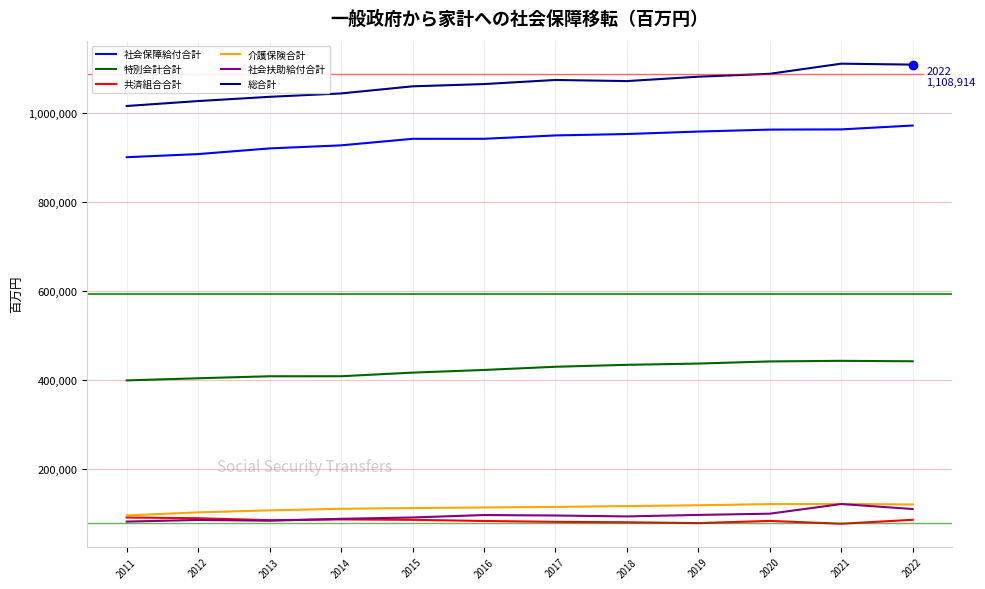

The 社会扶助給付合計 series shows 179302 at 2022. True or false?

False